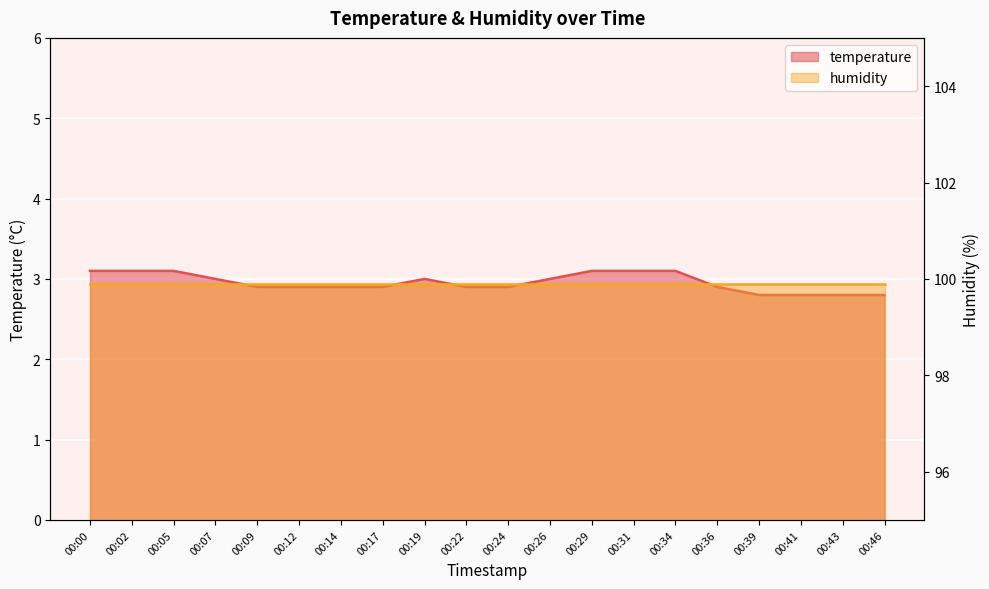

Which label corresponds to the largest value in the chart?

00:00